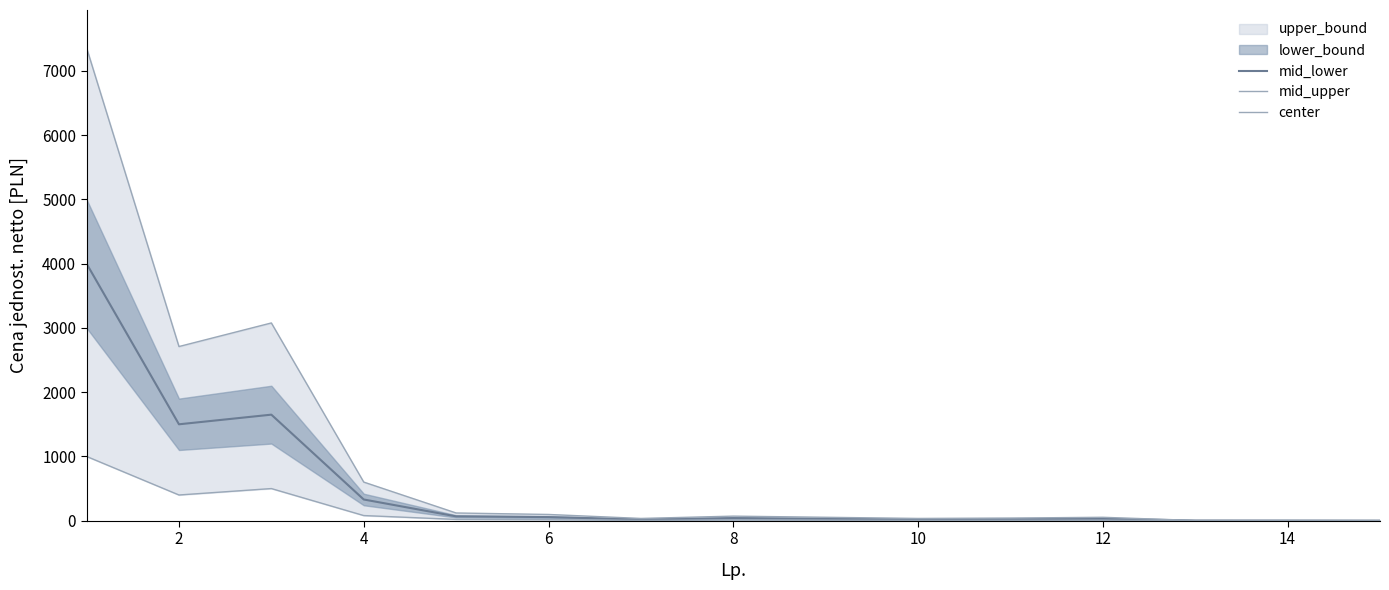

What is the average value of the mid_lower series?

518.1